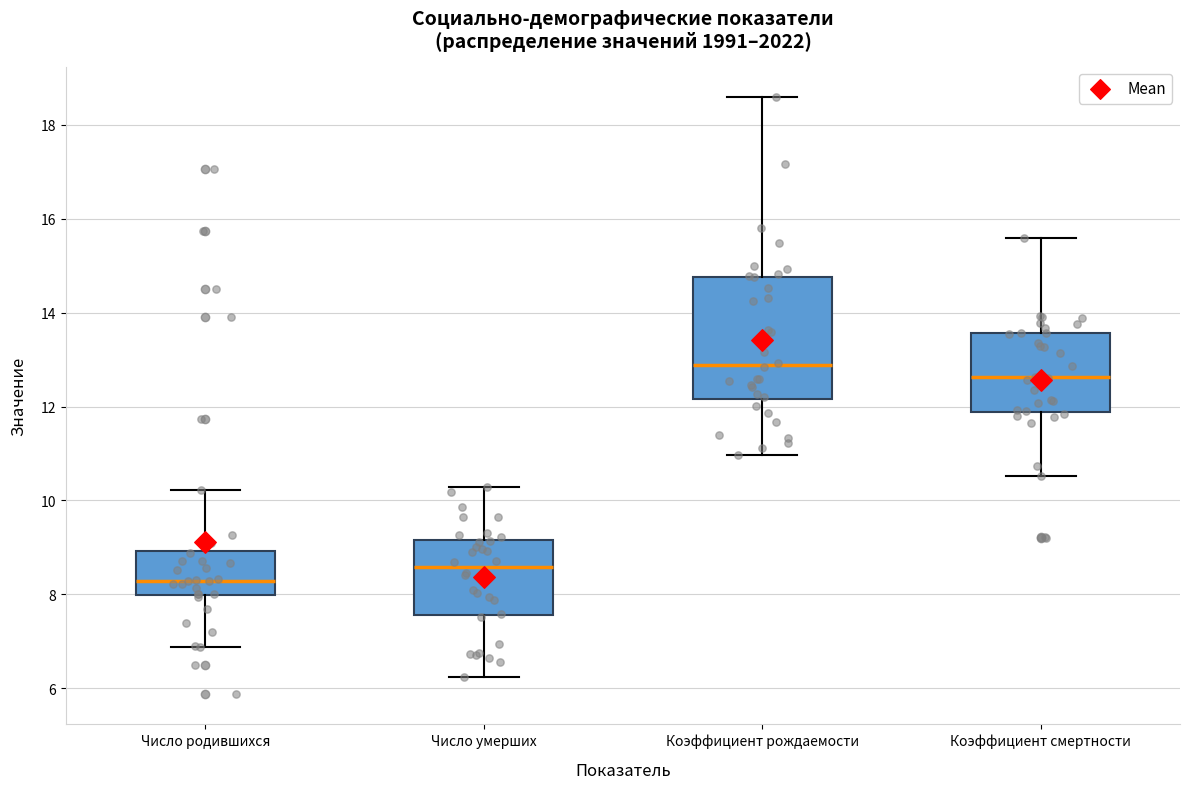

Where is the upper edge of the box for Коэффициент рождаемости on the y-axis? The values are not printed on the chart, so give them approximately, as read against the axis.

14.8